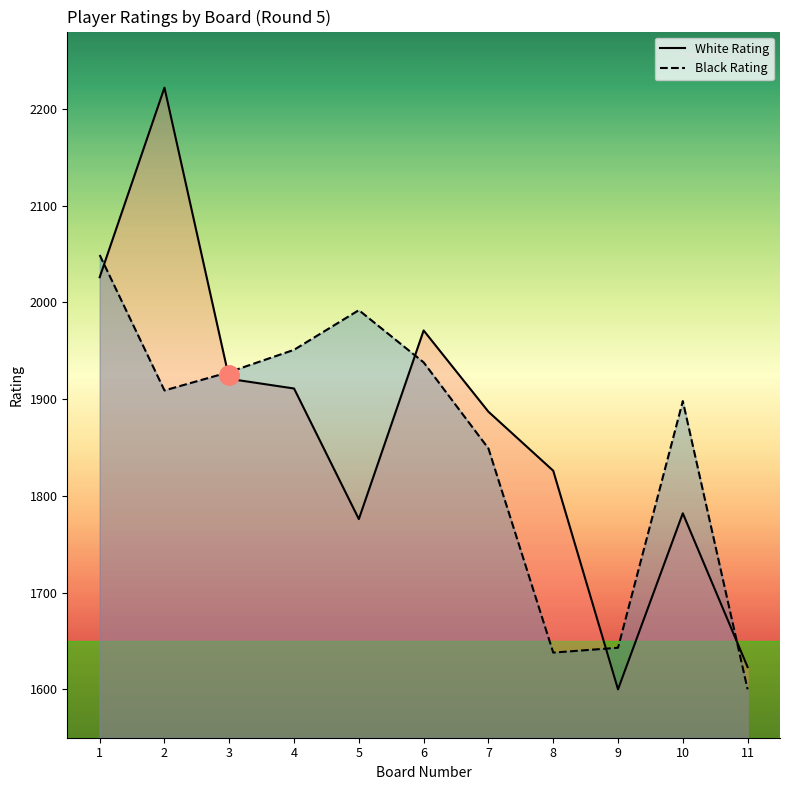

How many times do Black Rating and White Rating cross each other?

5